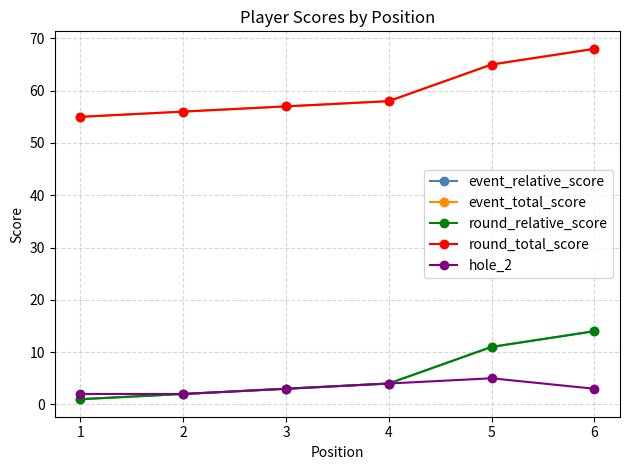

True or false: event_total_score and hole_2 intersect in this chart.

False